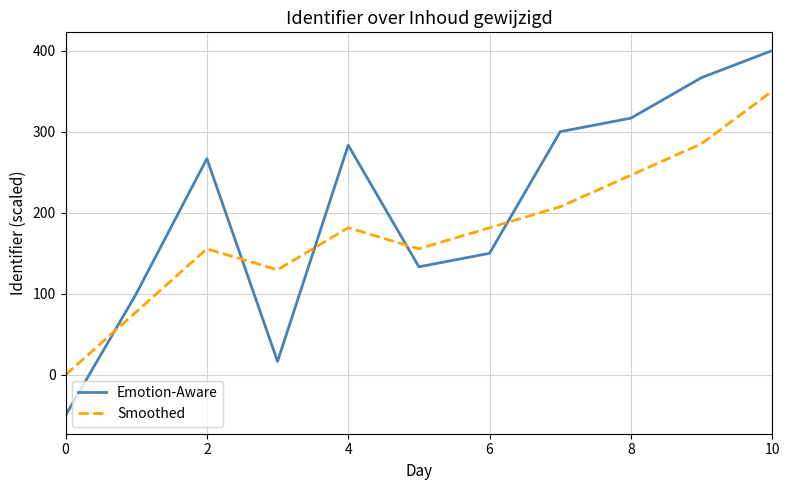

How many lines are shown in the chart?

2